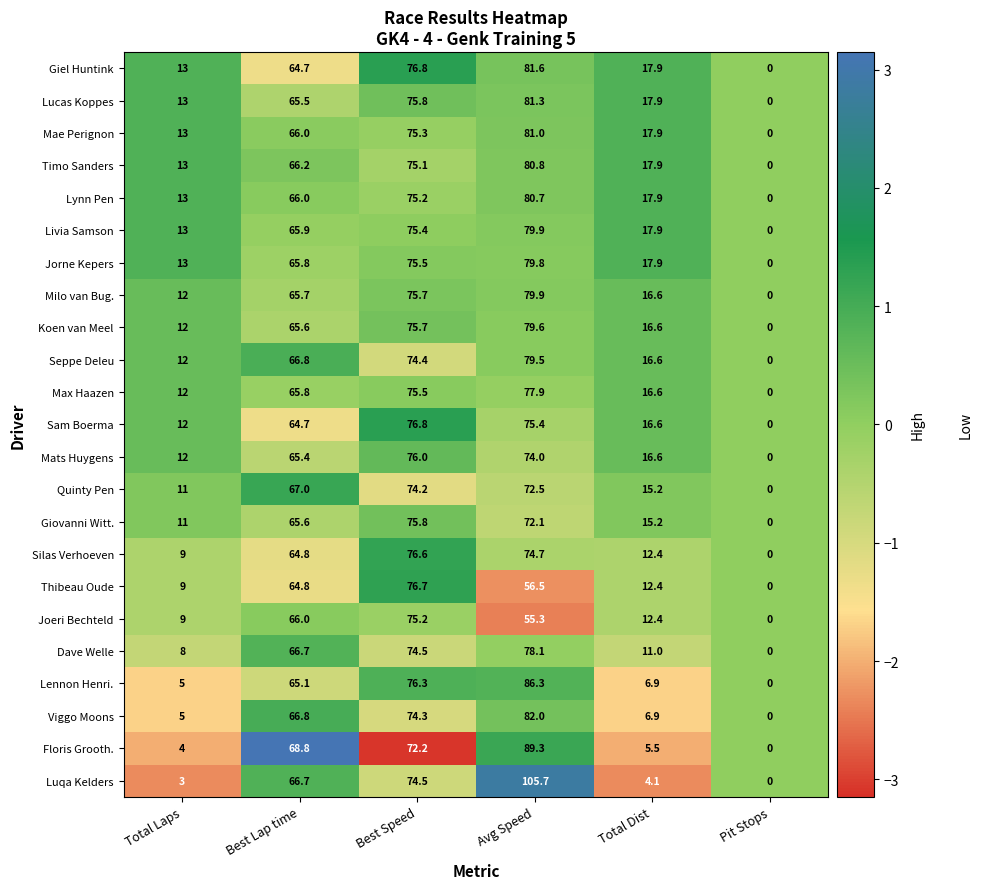

Which series has the widest spread of values?

Luqa Kelders